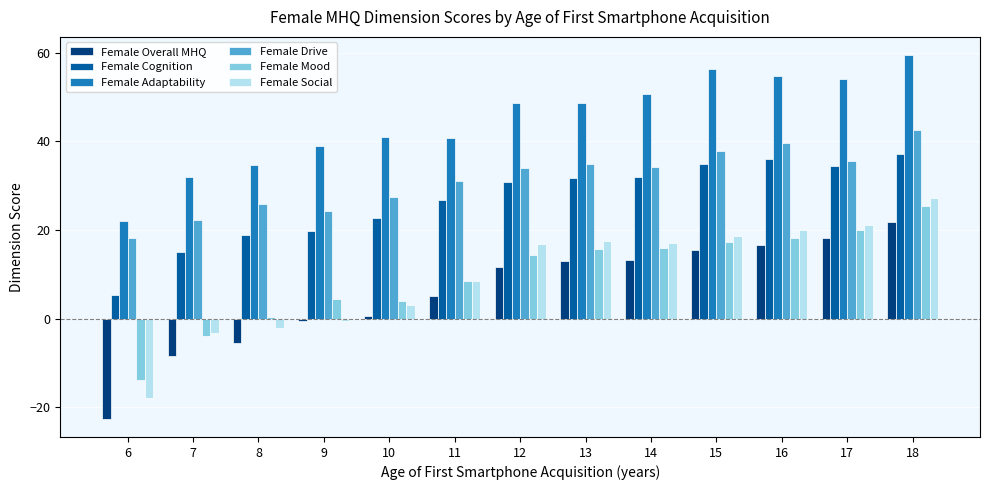

What value does the Female Adaptability series have at 14?

50.7